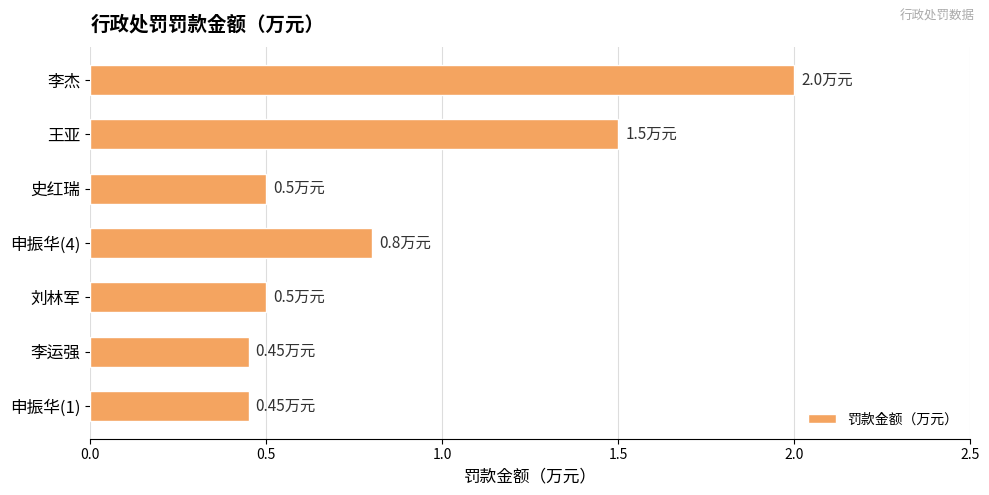

How many bars are there in total?

7